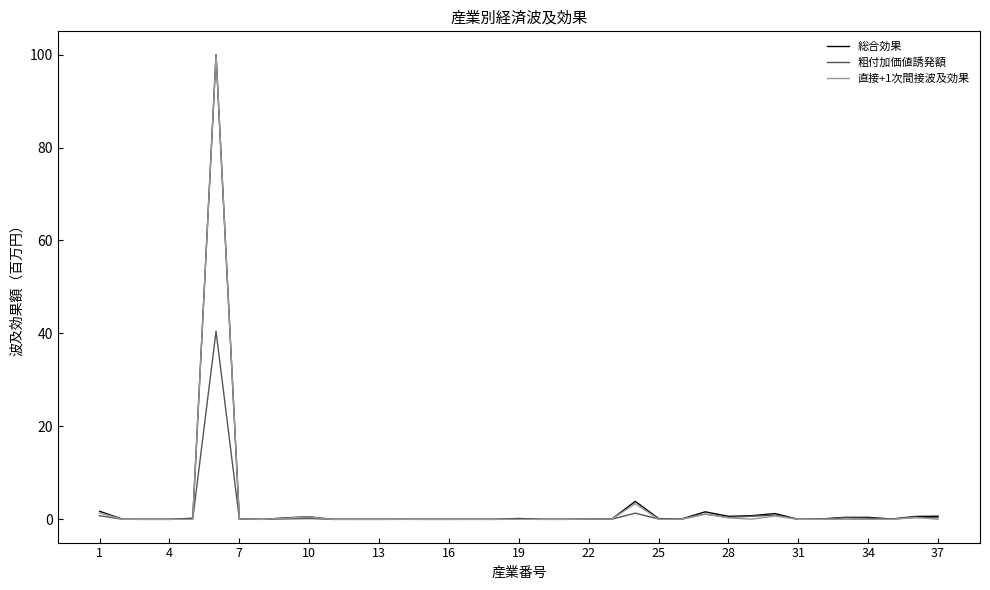

Does the chart have visible grid lines?

No